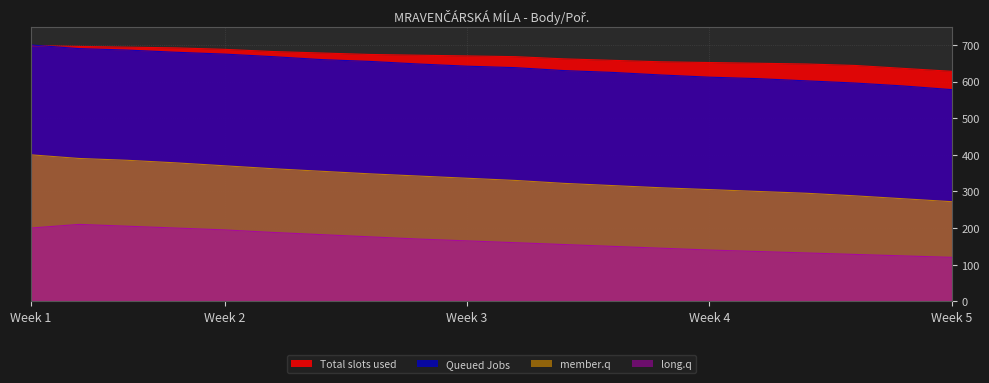

The Total slots used series shows 426 at 11. True or false?

False